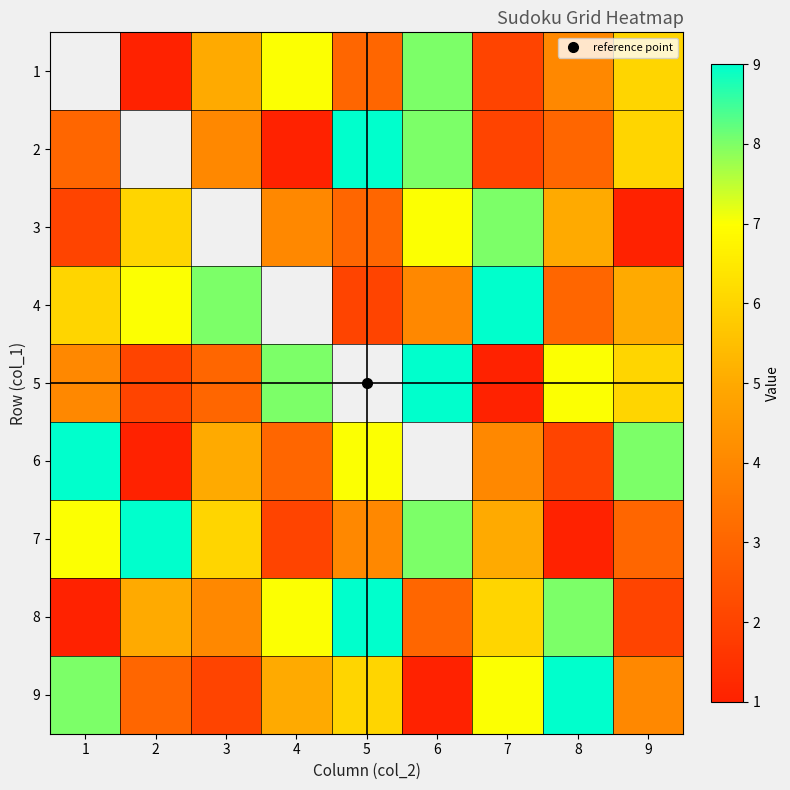

What is the difference between the highest and lowest values at 2?

8.0